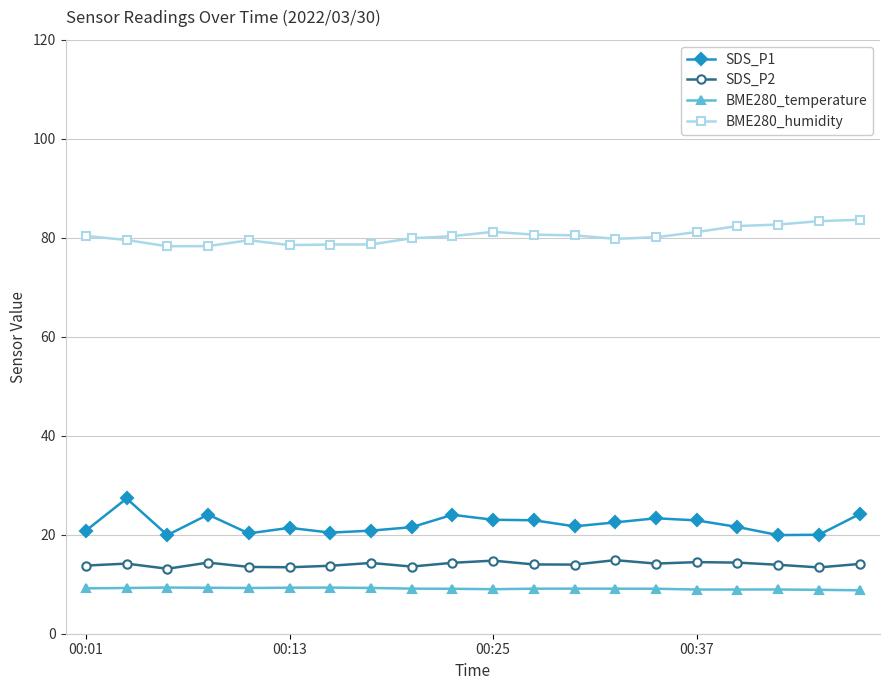

What is the highest value of the BME280_temperature series?

9.3